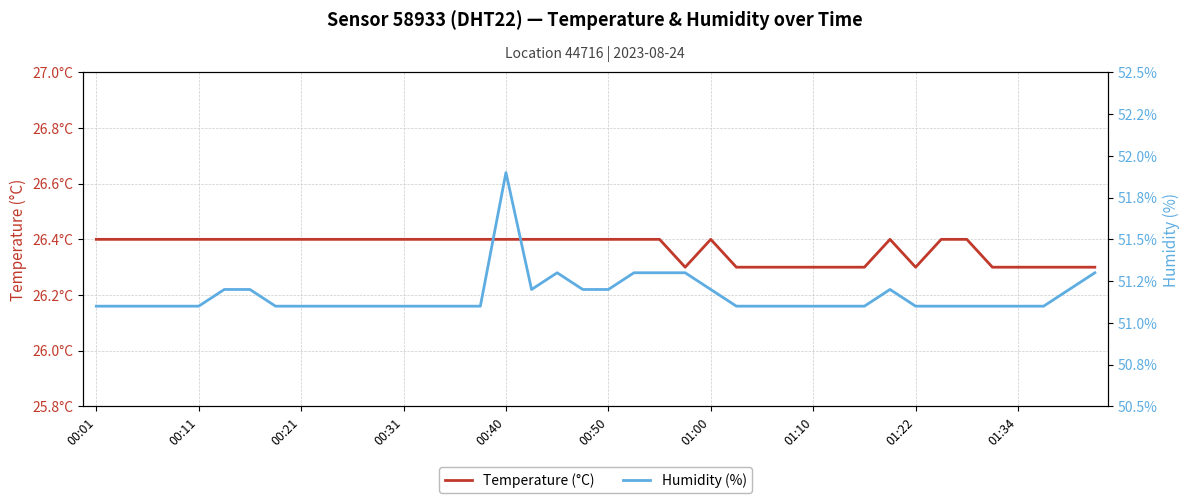

Reading right to left, what are all the values shown in this chart?

Temperature (°C): 26.3	26.3	26.3	26.3	26.3	26.4	26.4	26.3	26.4	26.3	26.3	26.3	26.3	26.3	26.3	26.4	26.3	26.4	26.4	26.4	26.4	26.4	26.4	26.4	26.4	26.4	26.4	26.4	26.4	26.4	26.4	26.4	26.4	26.4	26.4	26.4	26.4	26.4	26.4	26.4
Humidity (%): 51.3	51.2	51.1	51.1	51.1	51.1	51.1	51.1	51.2	51.1	51.1	51.1	51.1	51.1	51.1	51.2	51.3	51.3	51.3	51.2	51.2	51.3	51.2	51.9	51.1	51.1	51.1	51.1	51.1	51.1	51.1	51.1	51.1	51.2	51.2	51.1	51.1	51.1	51.1	51.1